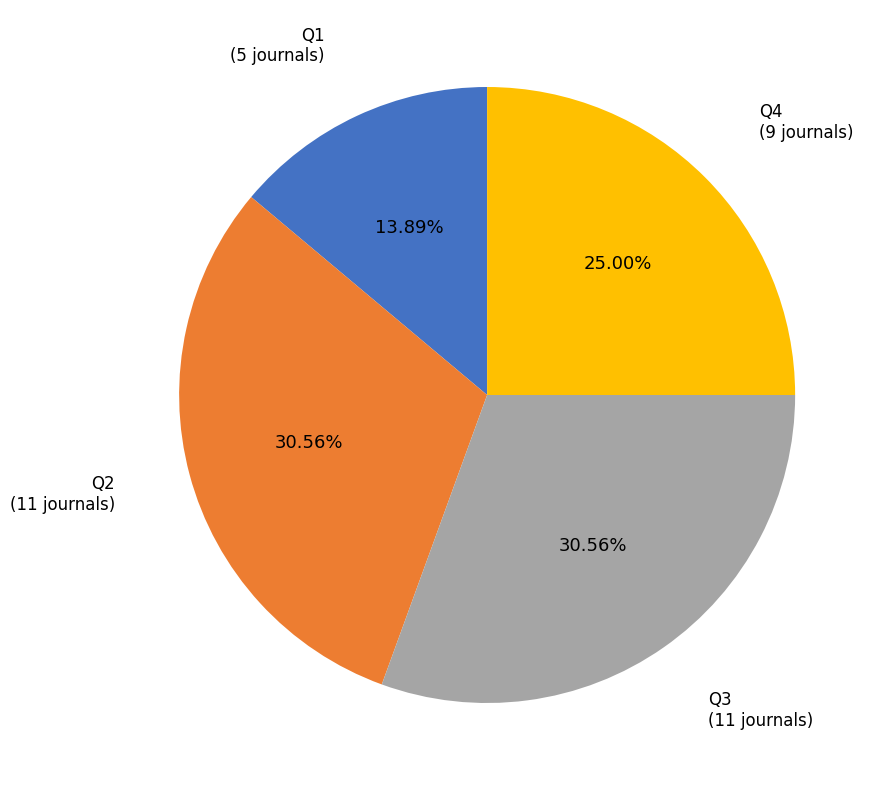

Does Q3 represent more than half of the total?

No